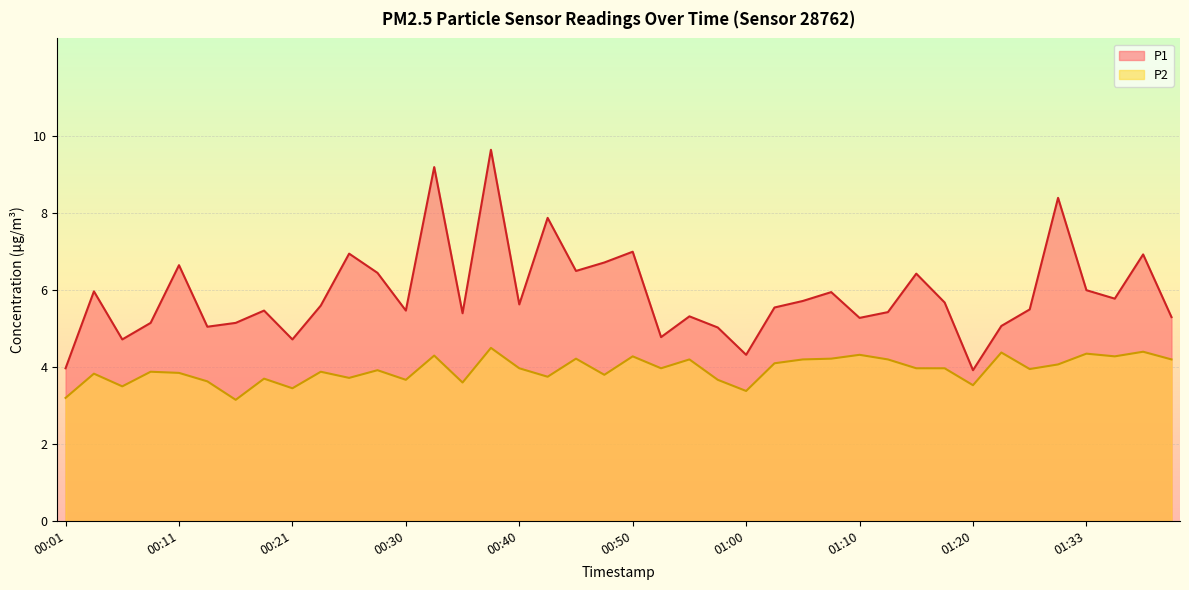

List the series in order of their peak value, lowest first.

P2, P1